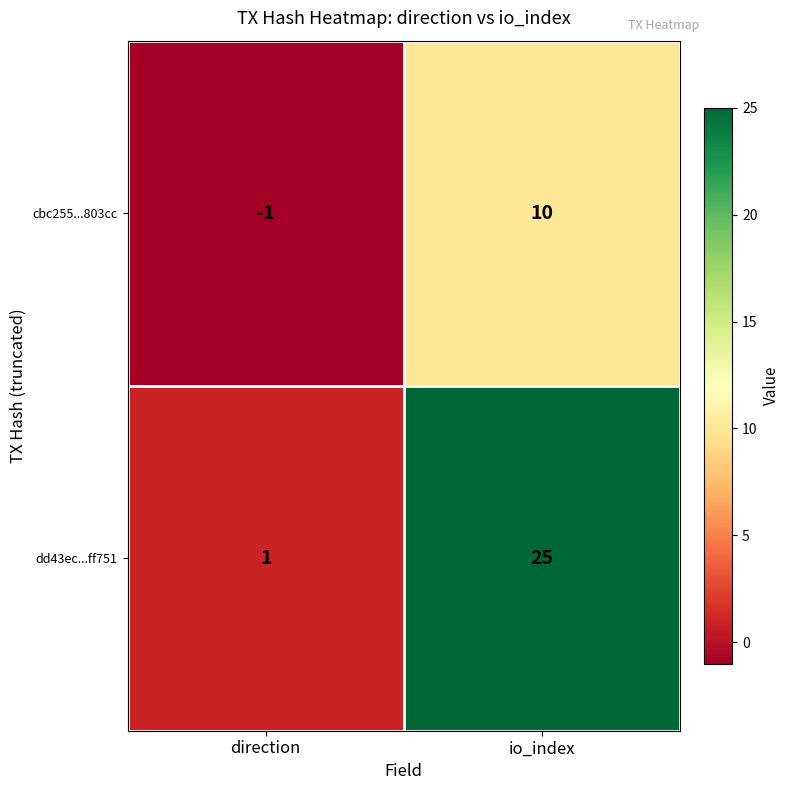

Which series has the largest total across all categories?

dd43ec...ff751